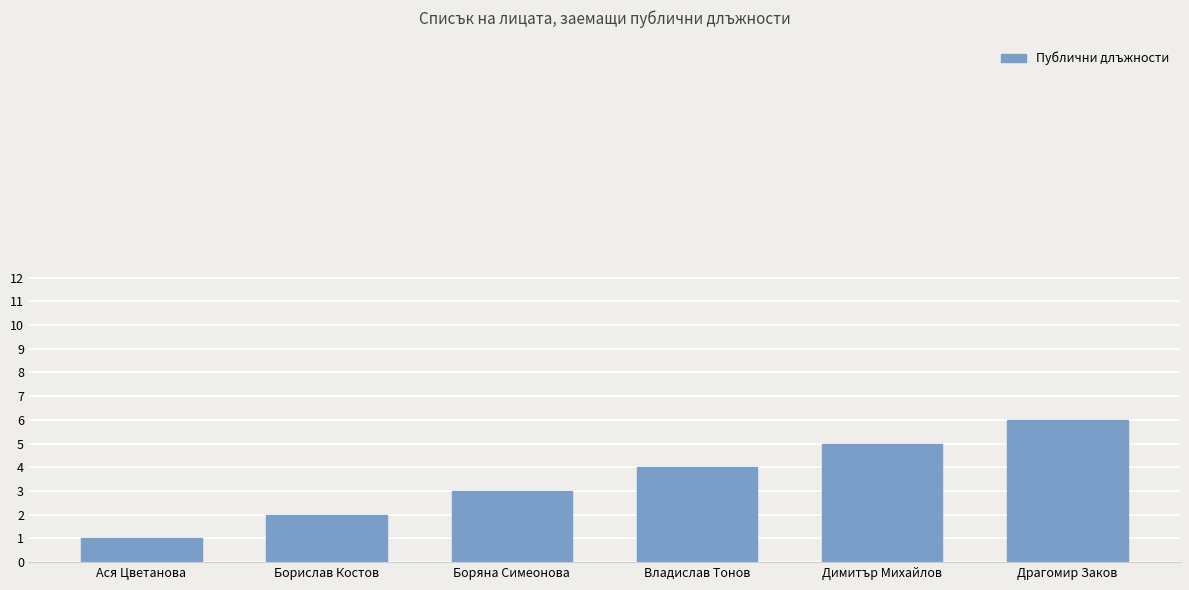

List the labels in order of value, smallest first.

Ася Цветанова, Борислав Костов, Боряна Симеонова, Владислав Тонов, Димитър Михайлов, Драгомир Заков